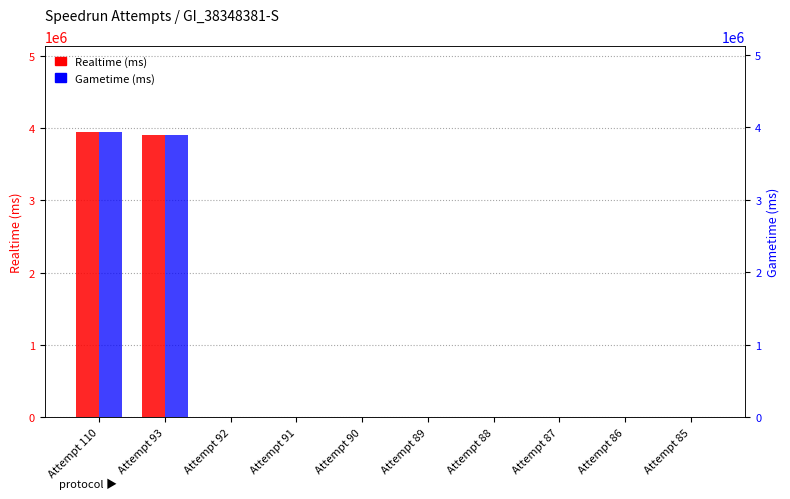

Which has a higher value, Attempt 88 or Attempt 93?

Attempt 93